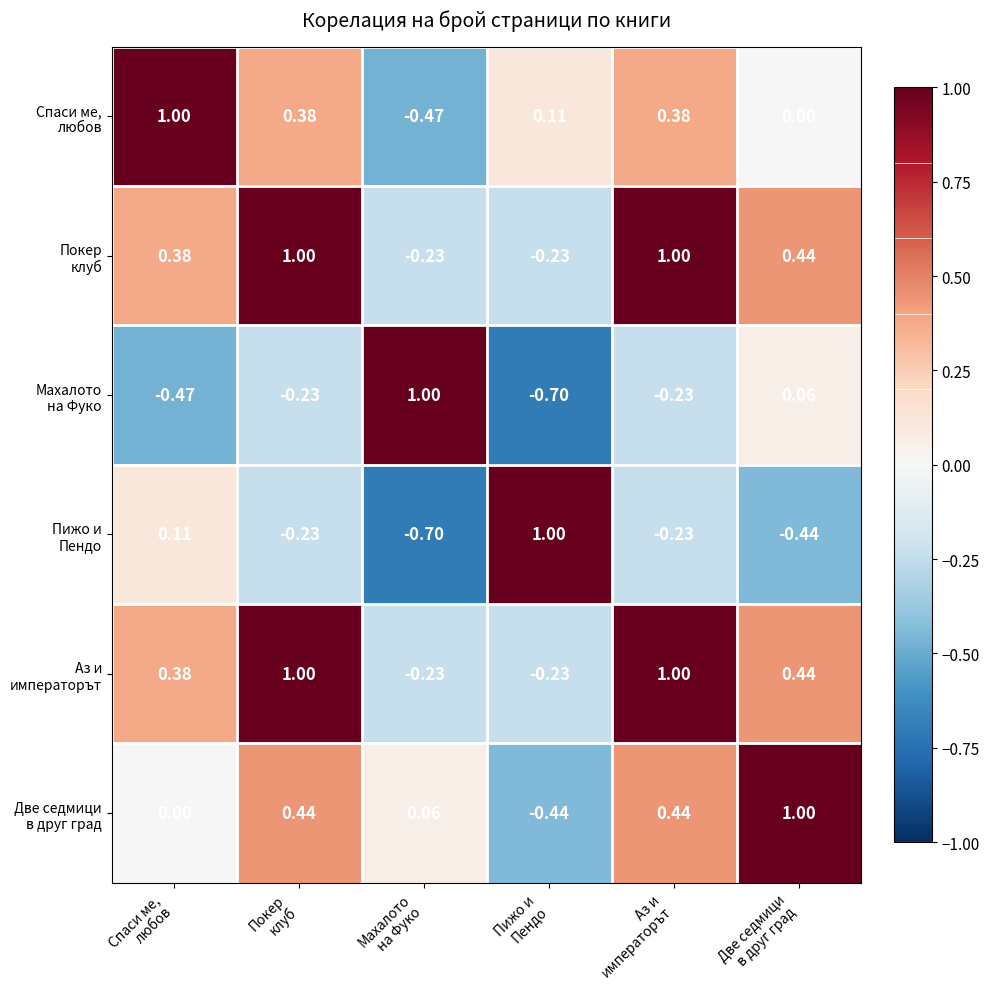

Rank the series at Покер клуб from highest to lowest value.

Покер клуб, Аз и императорът, Две седмици в друг град, Спаси ме, любов, Махалото на Фуко, Пижо и Пендо